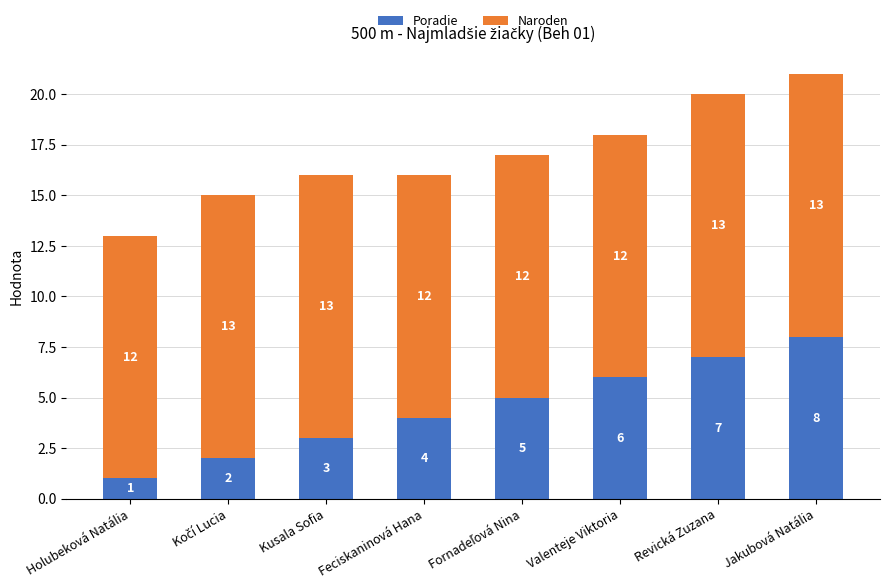

At which label does Poradie reach its minimum?

Holubeková Natália